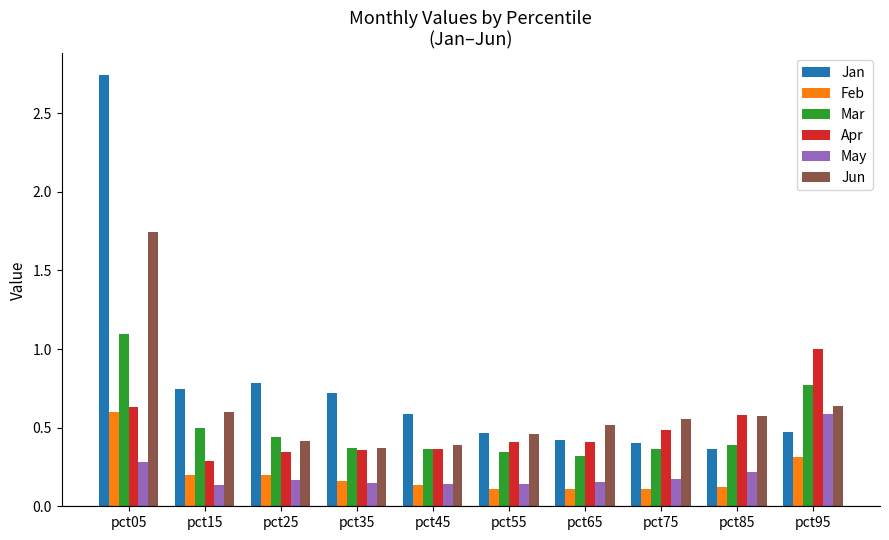

What is the difference between the maximum and minimum values in the Jun series?

1.4